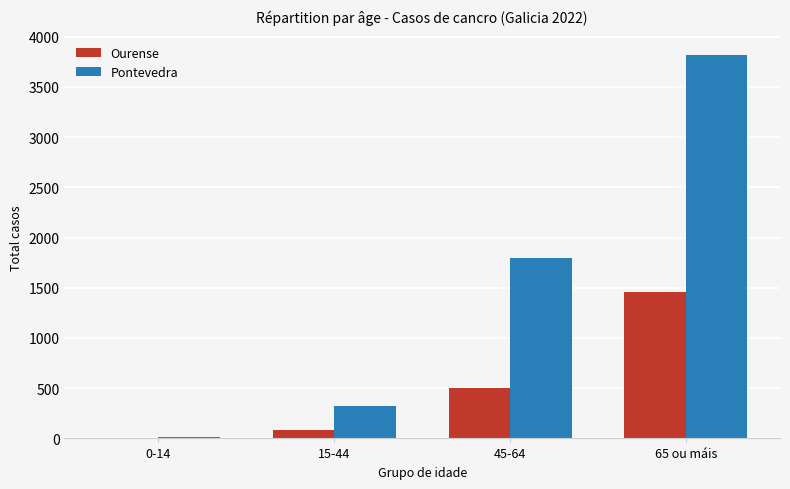

What are all the series names shown in the legend?

Ourense, Pontevedra